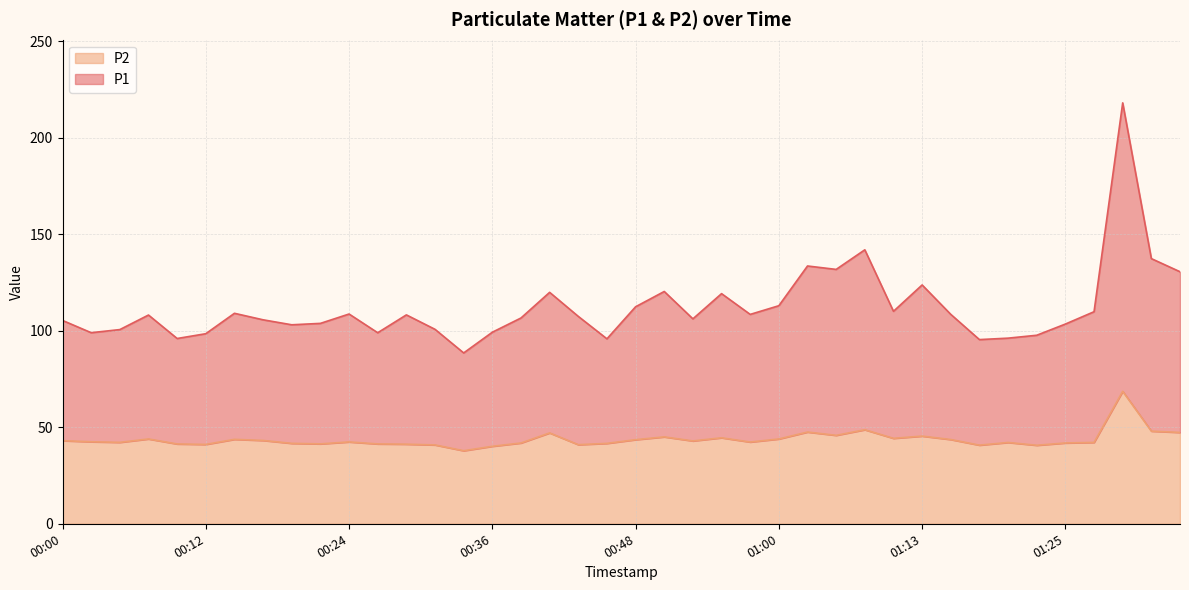

At which label does P1 first exceed 108?

00:07